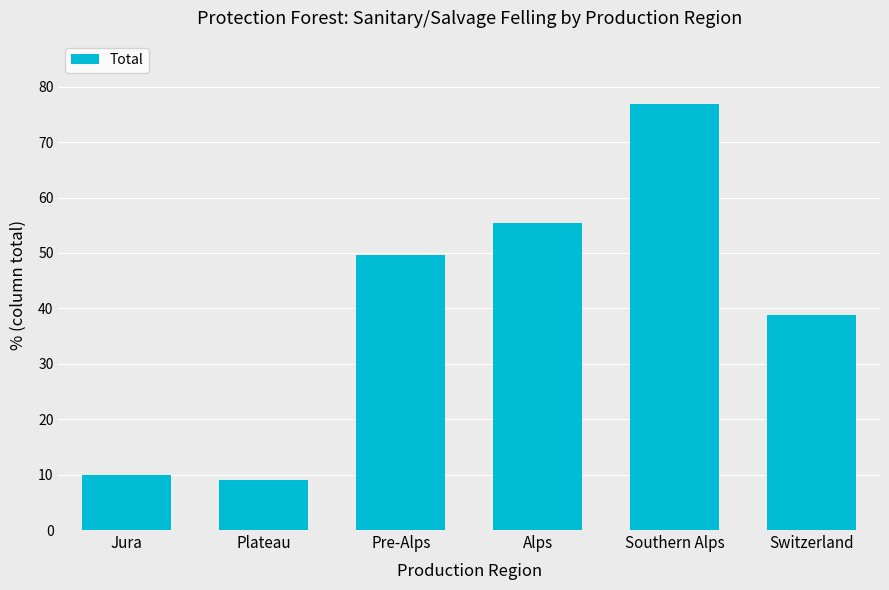

Reading right to left, transcribe all the data shown in this chart.

Switzerland=38.8	Southern Alps=76.8	Alps=55.4	Pre-Alps=49.7	Plateau=9.1	Jura=10.0